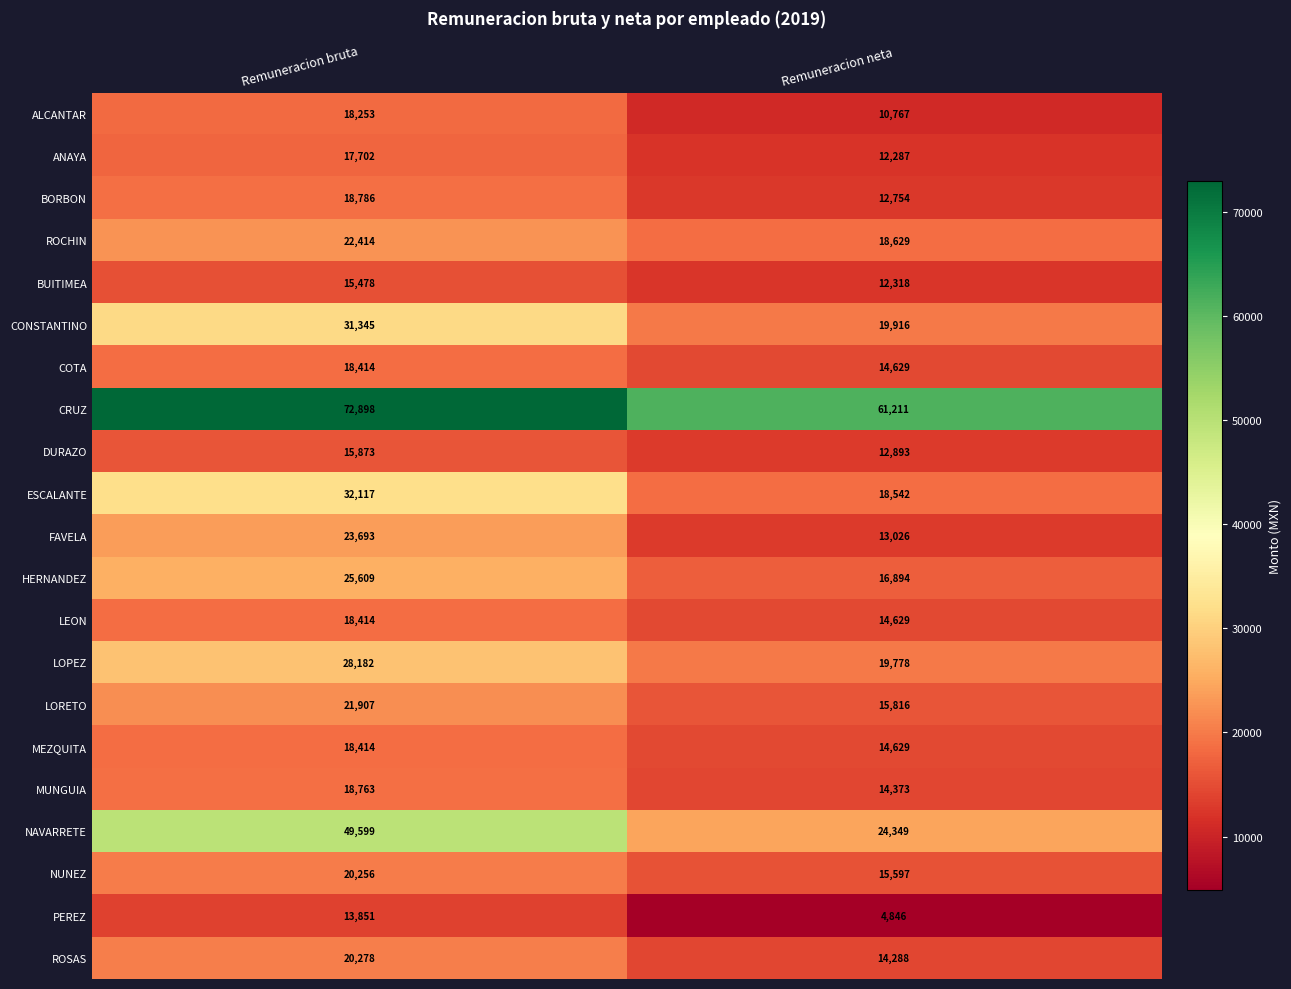

List the labels in order of ROCHIN value, largest first.

Remuneracion bruta, Remuneracion neta